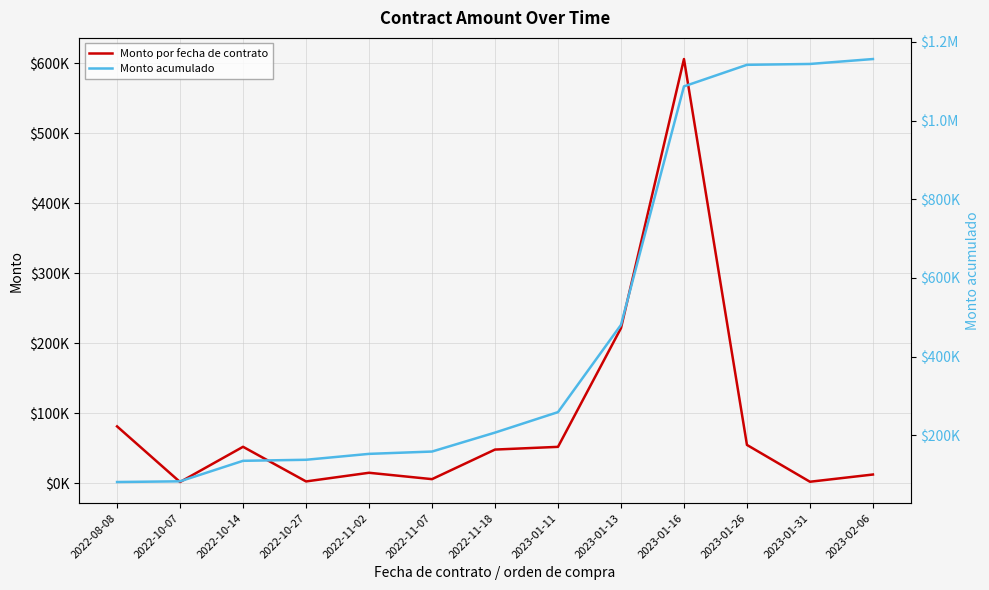

What is the difference between the maximum and minimum values in the Monto acumulado series?

1074958.9